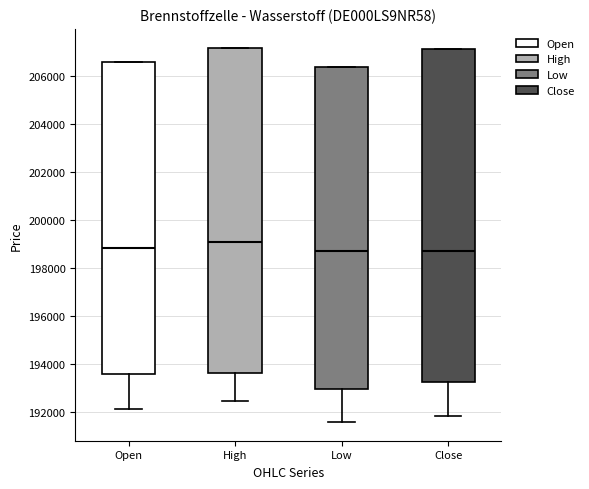

Which box has the highest median line?

High